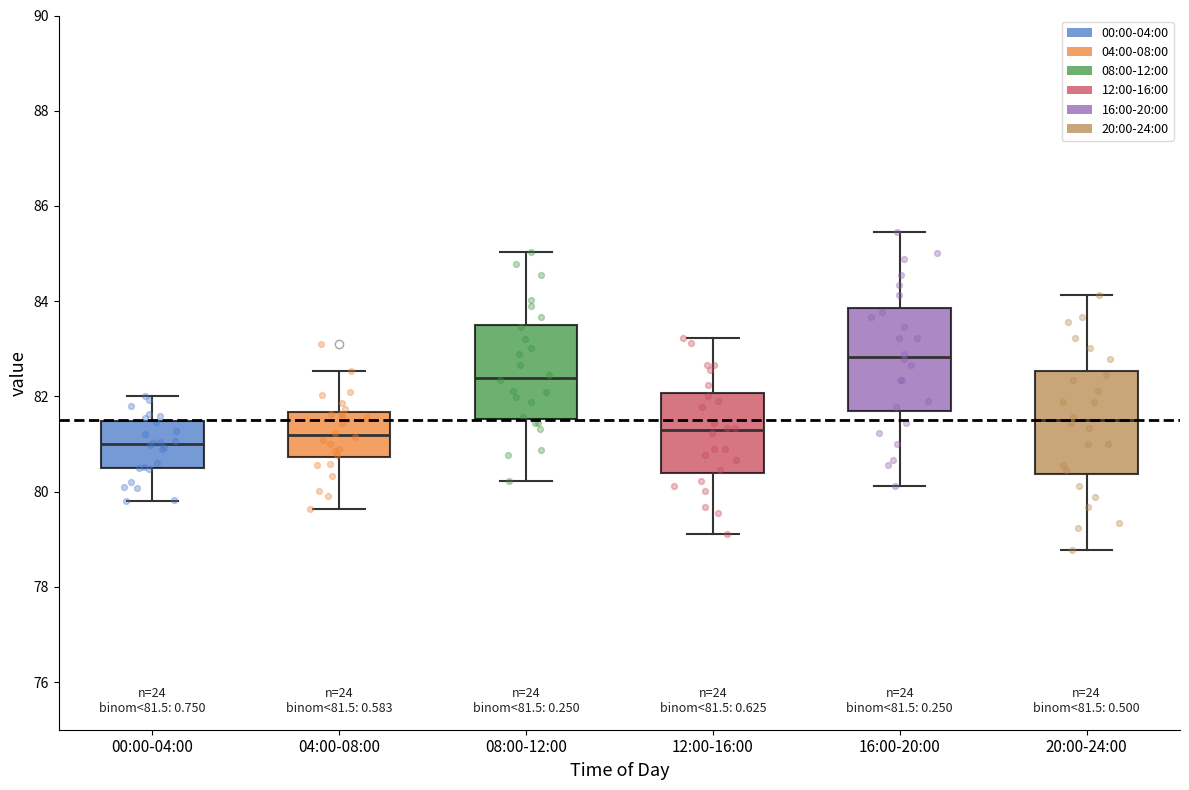

Which box's median line is the highest?

16:00-20:00